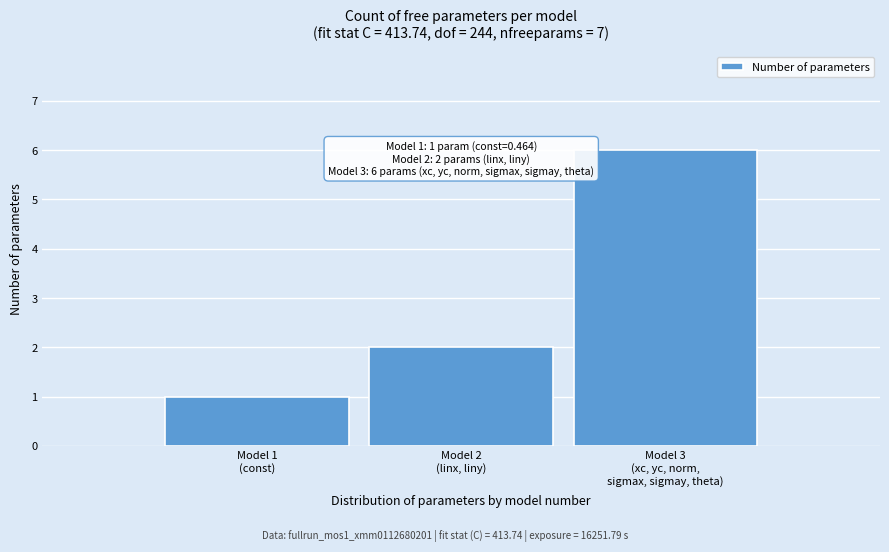

Reading left to right, list all the values displayed in this chart.

1	2	6